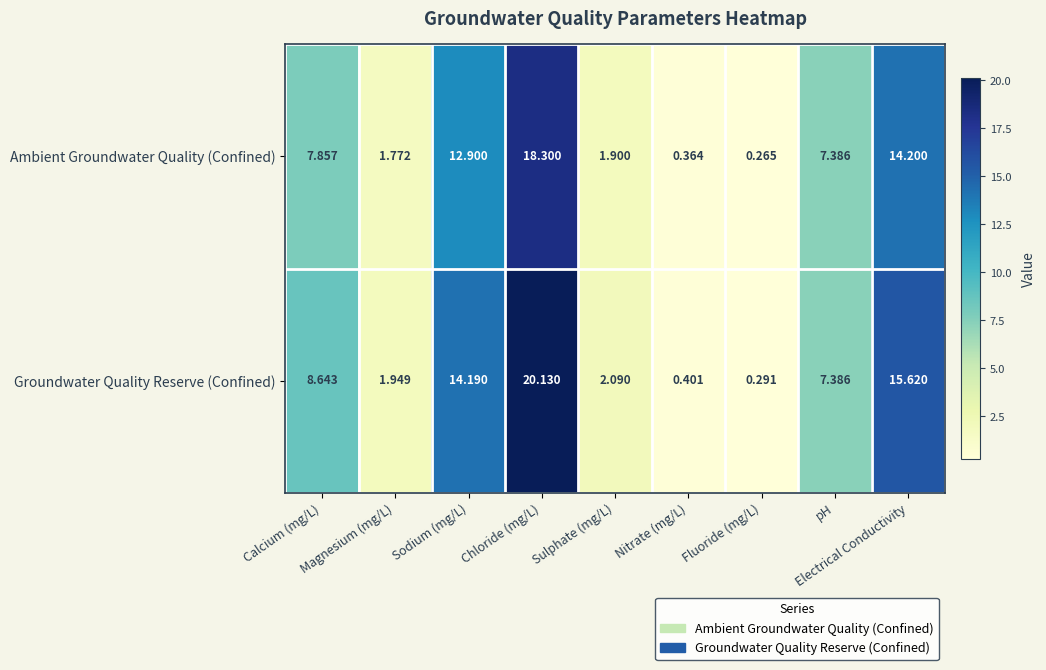

At which category does the chart reach its peak across all series?

Chloride (mg/L)